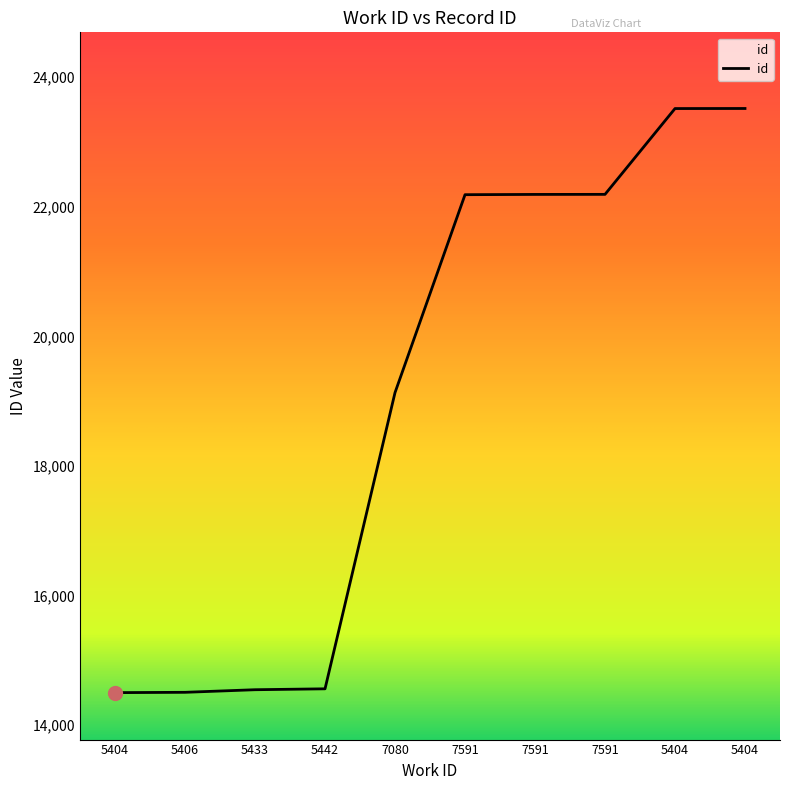

Reading left to right, what are all the values shown in this chart?

5404=14498	5406=14503	5433=14543	5442=14557	7080=19131	7591=22187	7591=22191	7591=22192	5404=23517	5404=23518